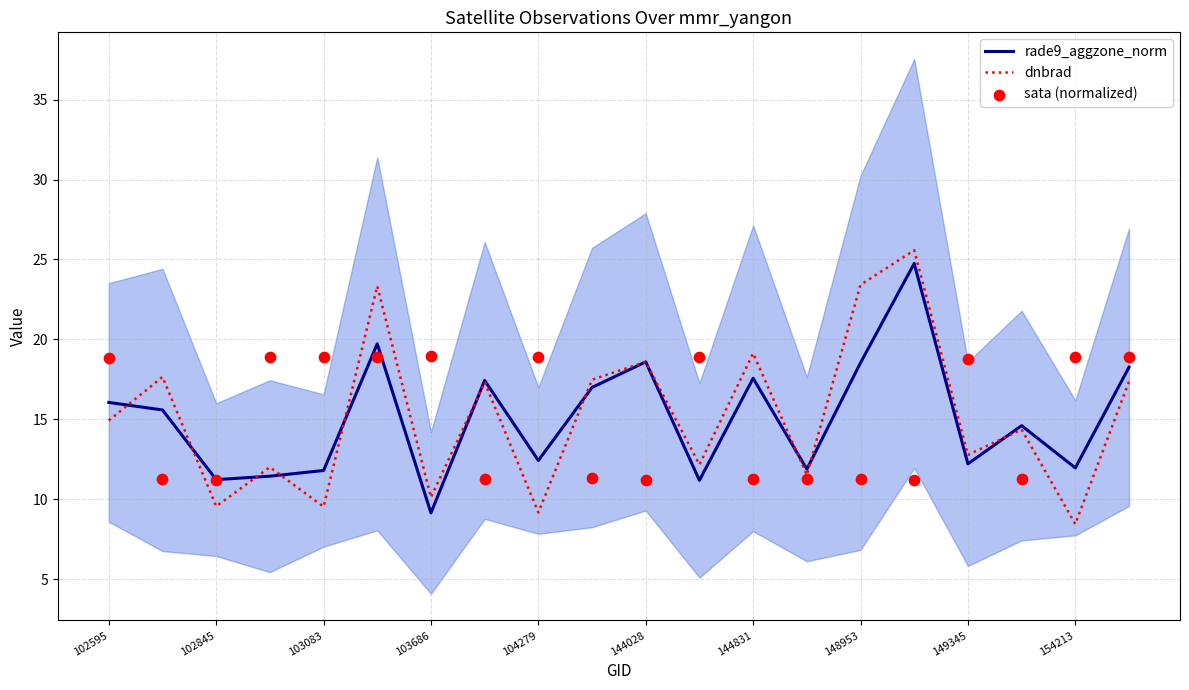

Which series reaches the minimum Y coordinate?

dnbrad